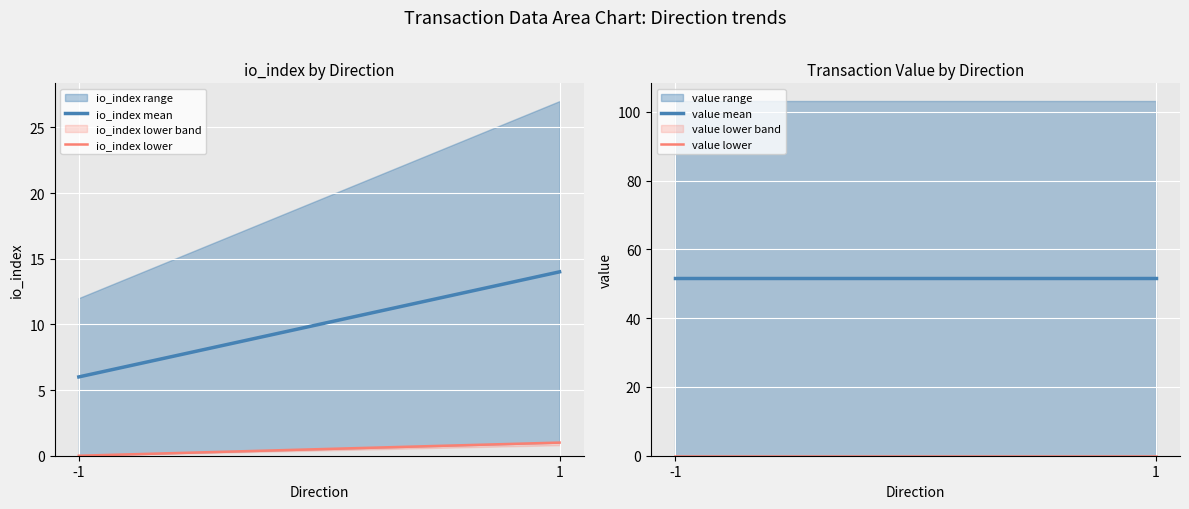

At 1, list the series in order from smallest to largest.

value lower, io_index lower, io_index mean, value mean